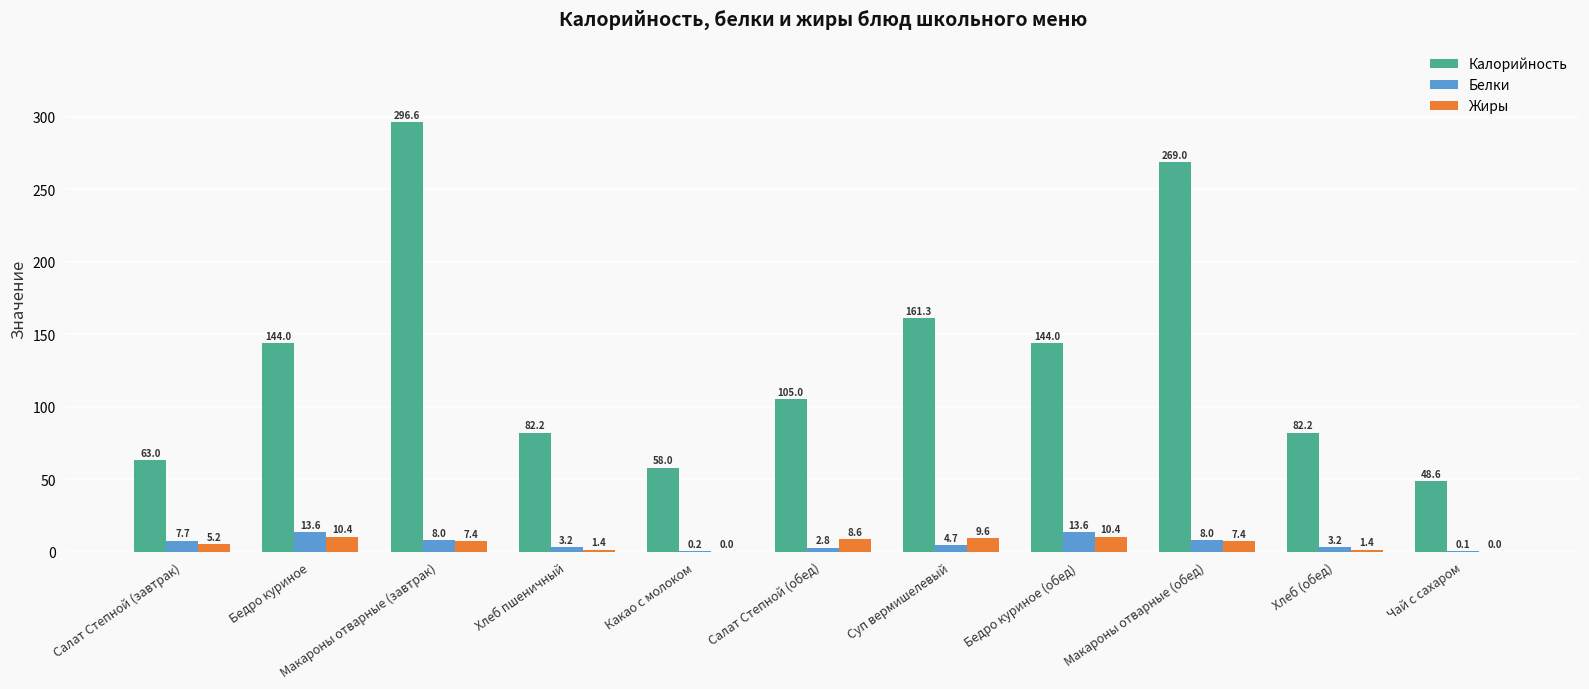

At which label does Жиры first exceed 7?

Бедро куриное